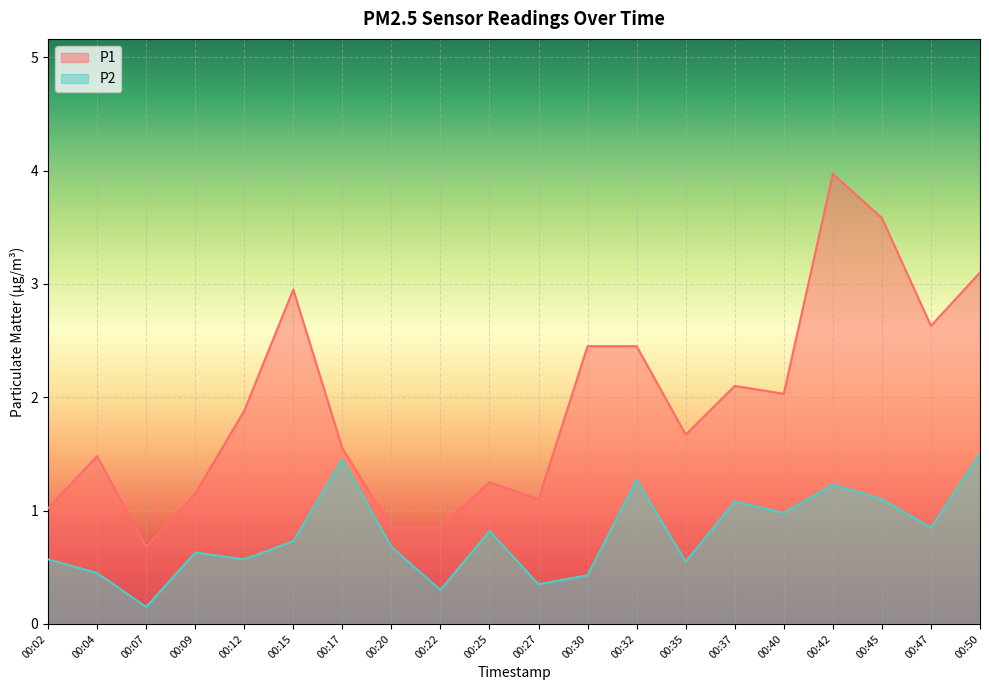

At which label does P1 reach its minimum?

00:07